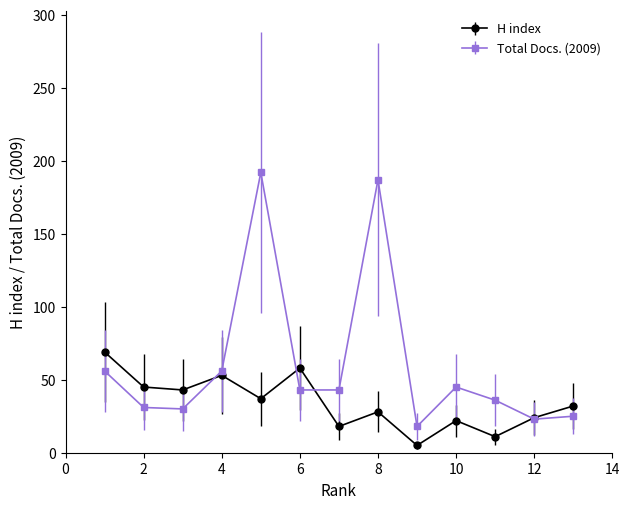

Which series has the largest total across all categories?

Total Docs. (2009)